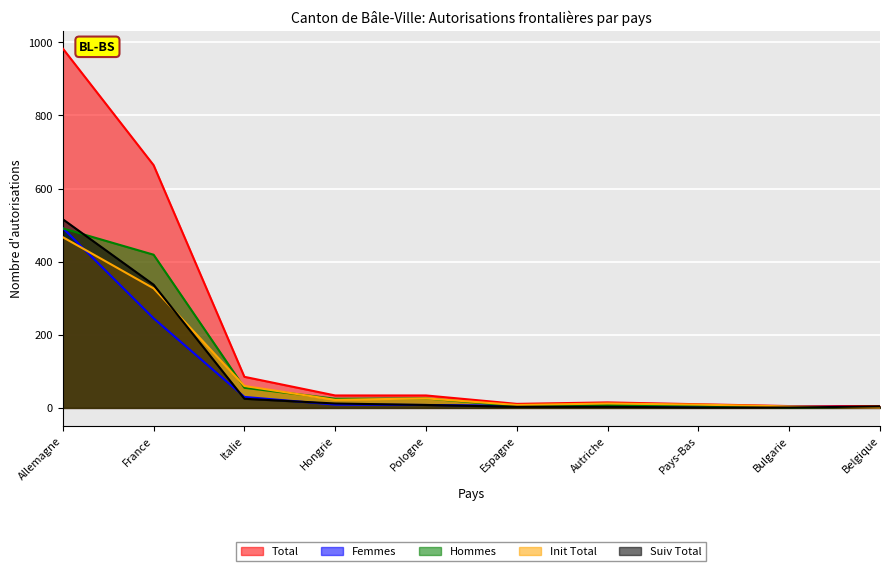

Which series has the widest spread of values?

Total